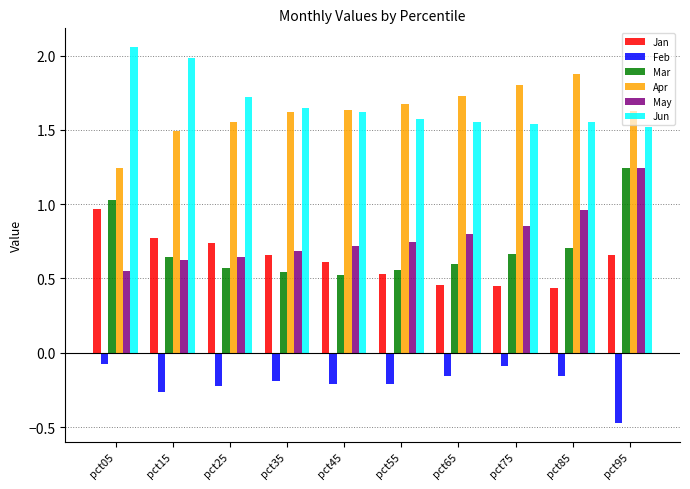

Which series has the widest spread of values?

Mar